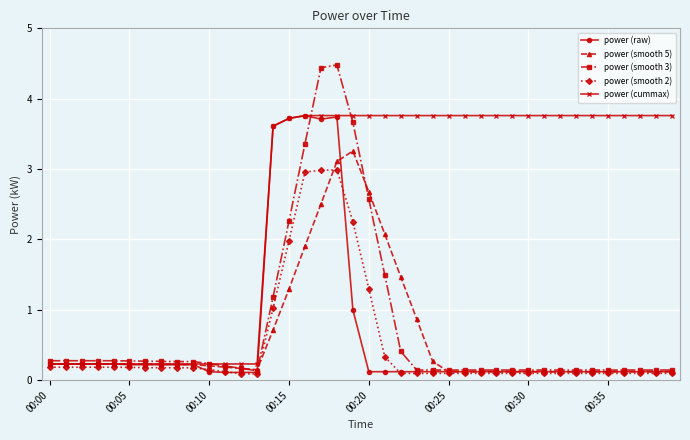

Which series has the widest spread of values?

power (smooth 3)